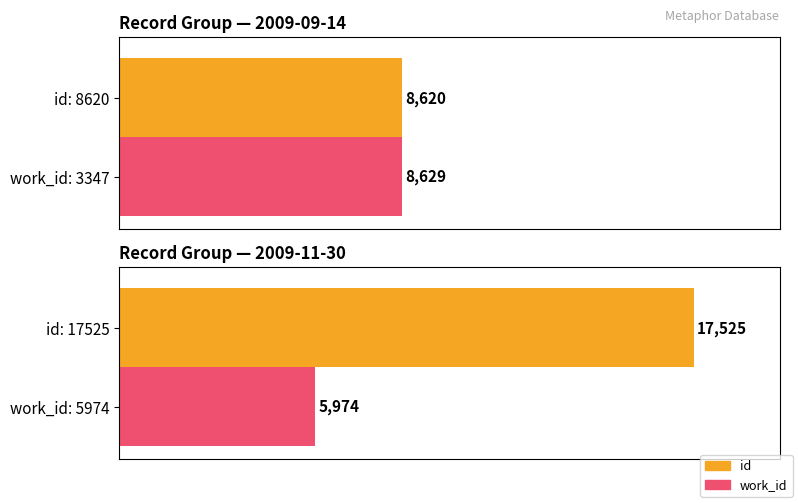

The value of work_id at 2009-09-14 is 1119. True or false?

False